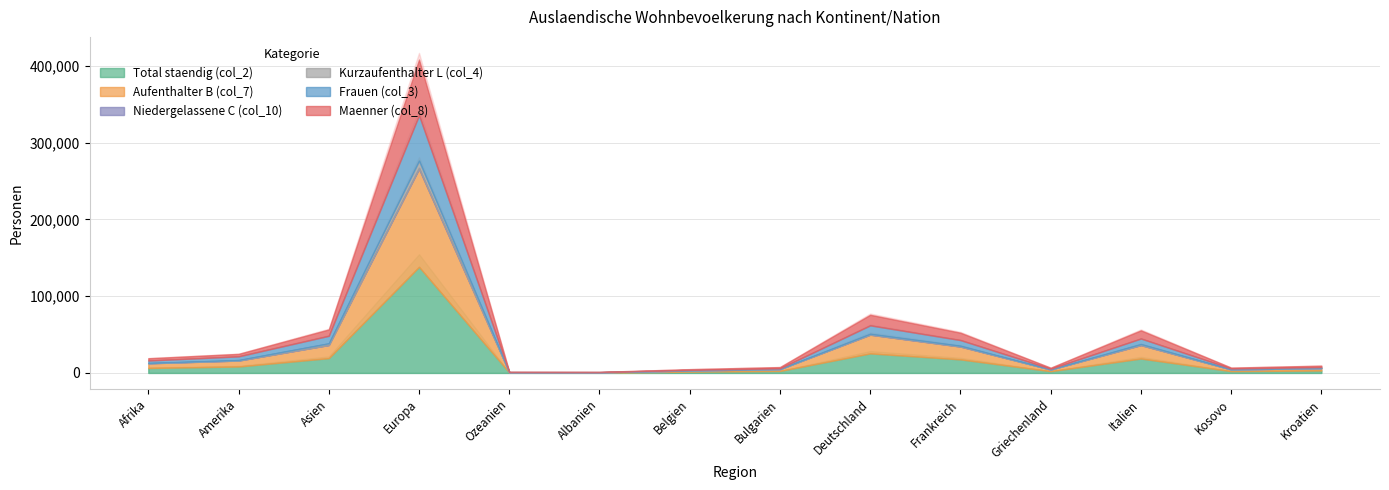

What is the value of the Kurzaufenthalter L (col_4) point at the 1st from the left?

165